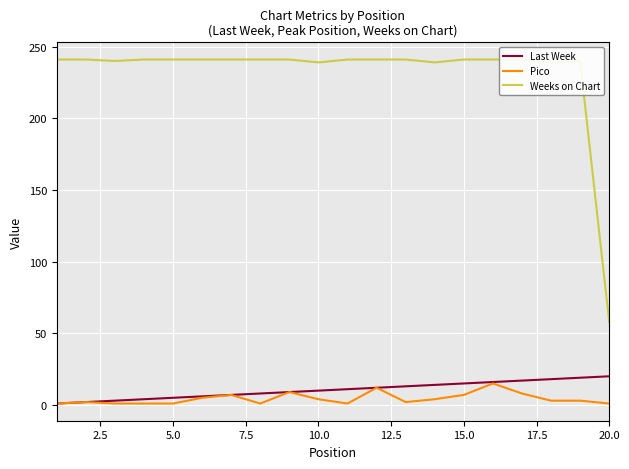

What is the highest value of the Last Week series?

20